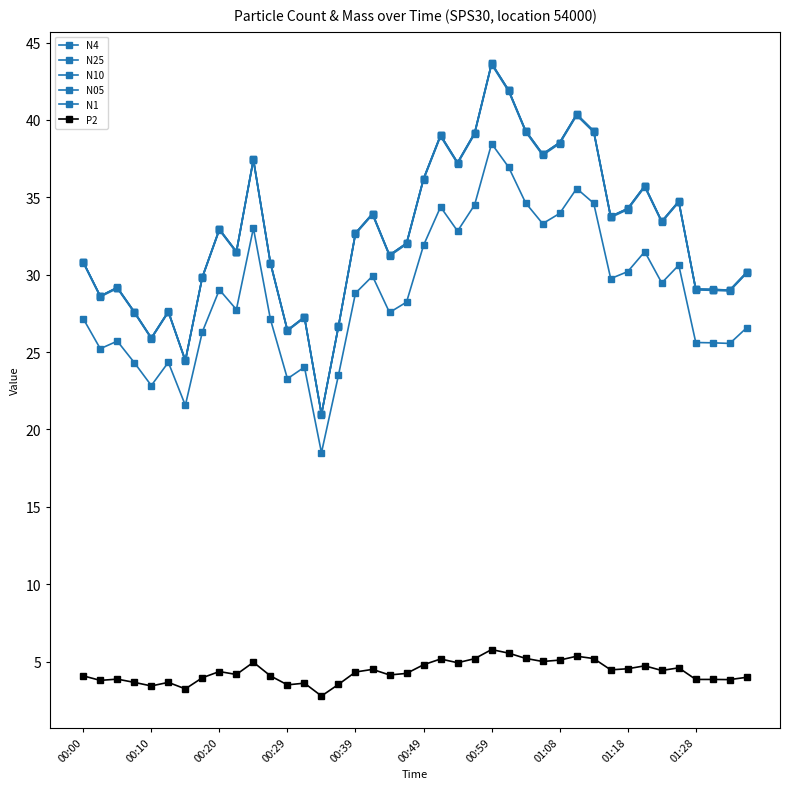

How many interior local peaks does the N1 series have?

11